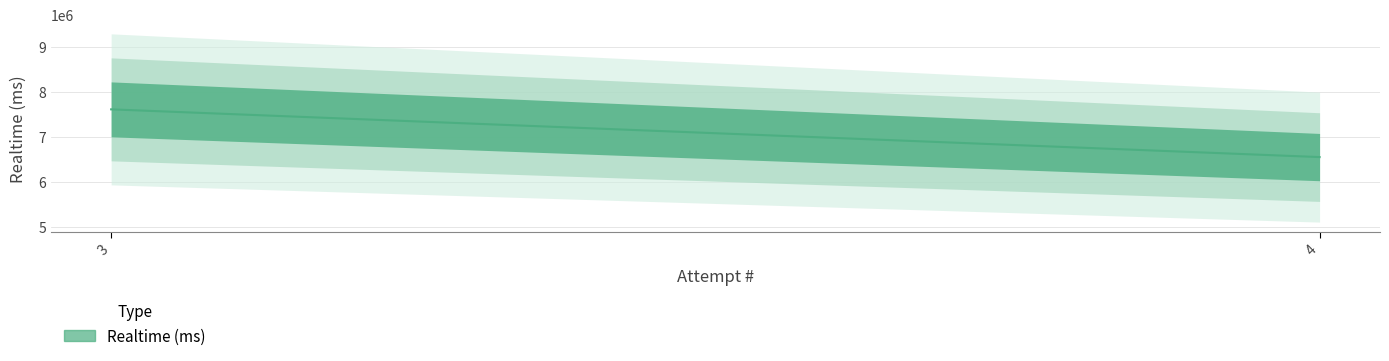

The value at 3 is 7610912. True or false?

True